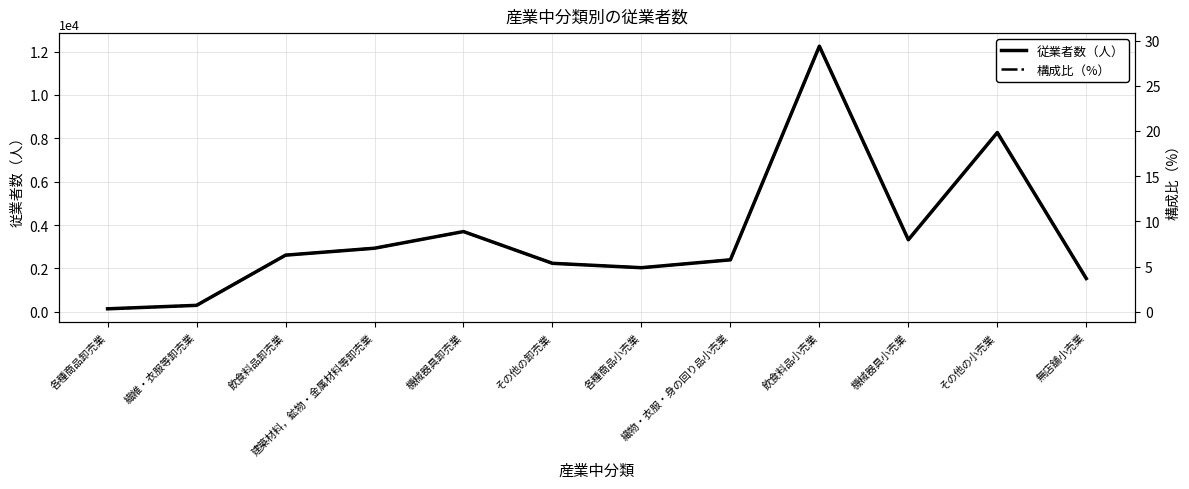

Is it true that 従業者数（人） equals 3320.0 at 機械器具小売業?

True